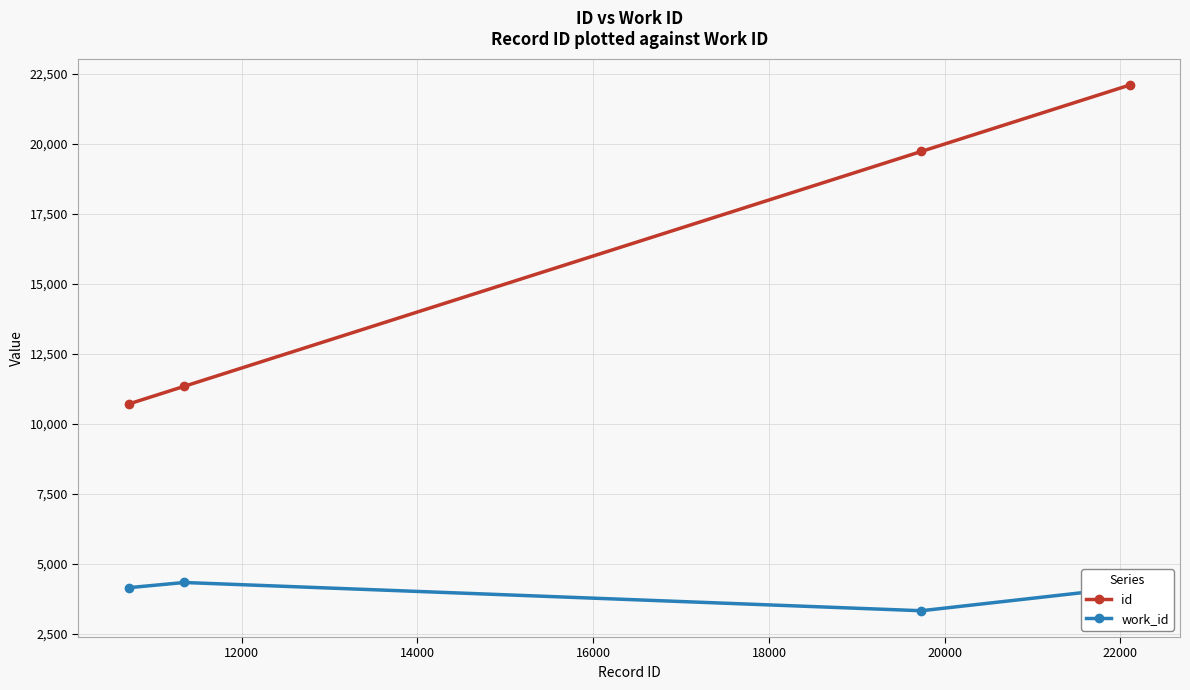

Which series has the largest range (max minus min)?

id